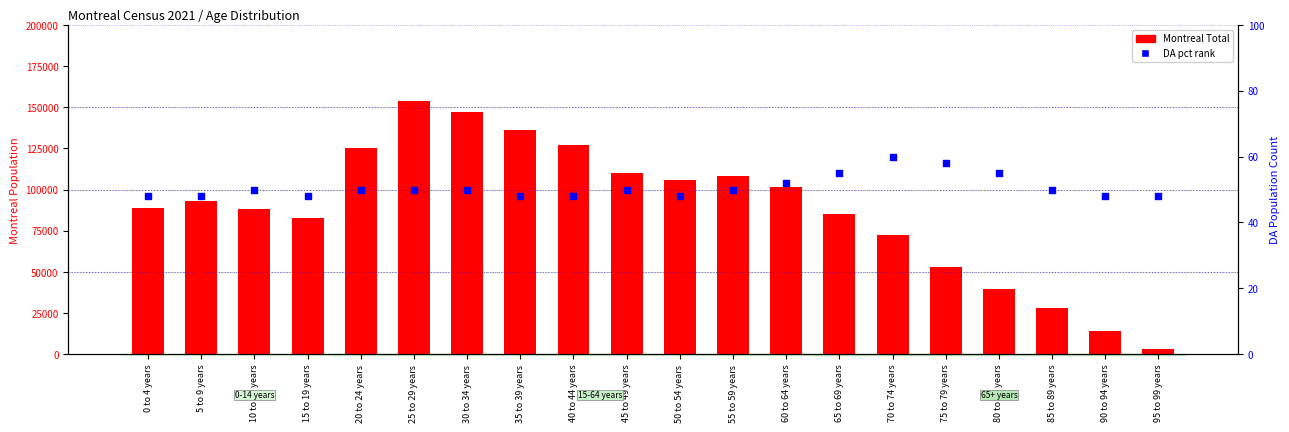

Which series has the largest Y range (max minus min)?

Montreal Total